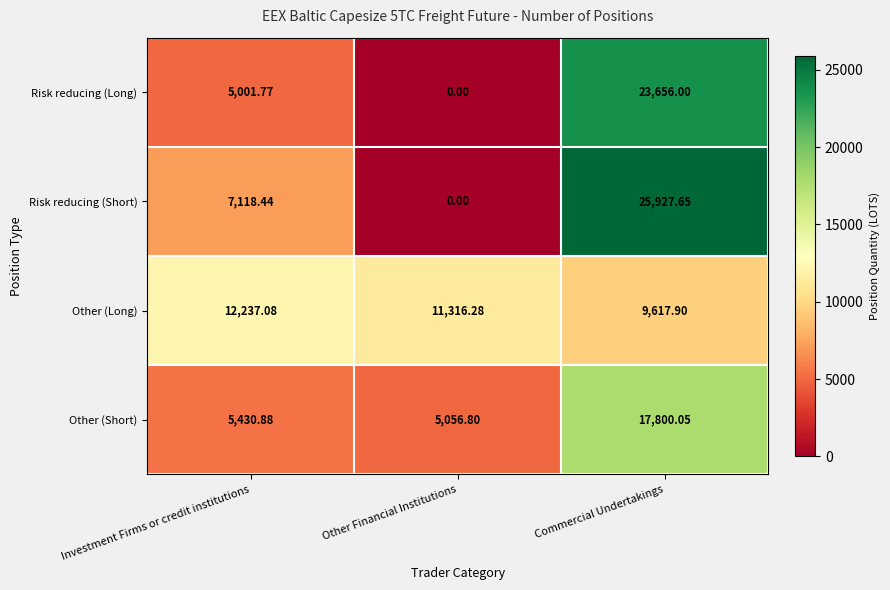

Count the number of categories in the chart.

3